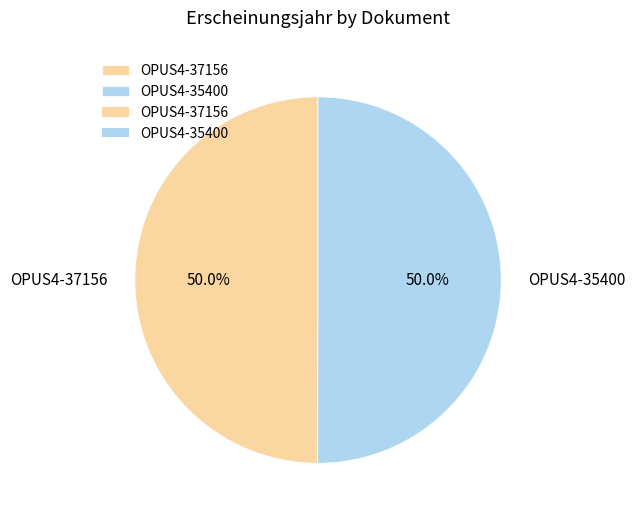

Count the number of slices in the pie.

2